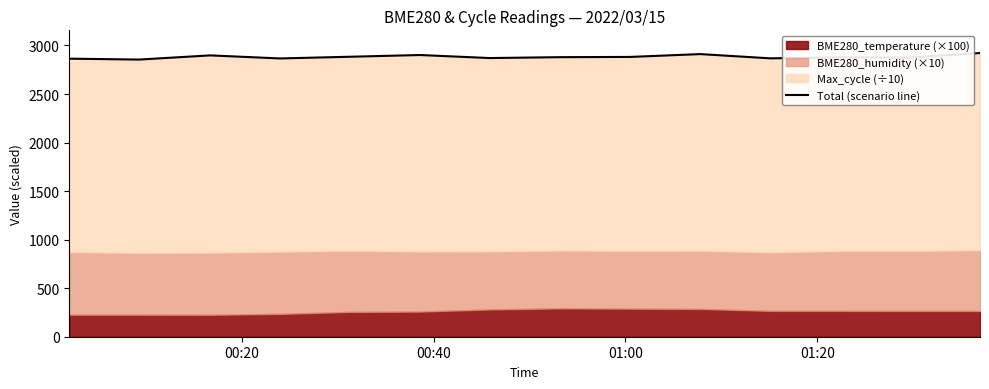

What is the value of the 1st point from the left?

2864.4